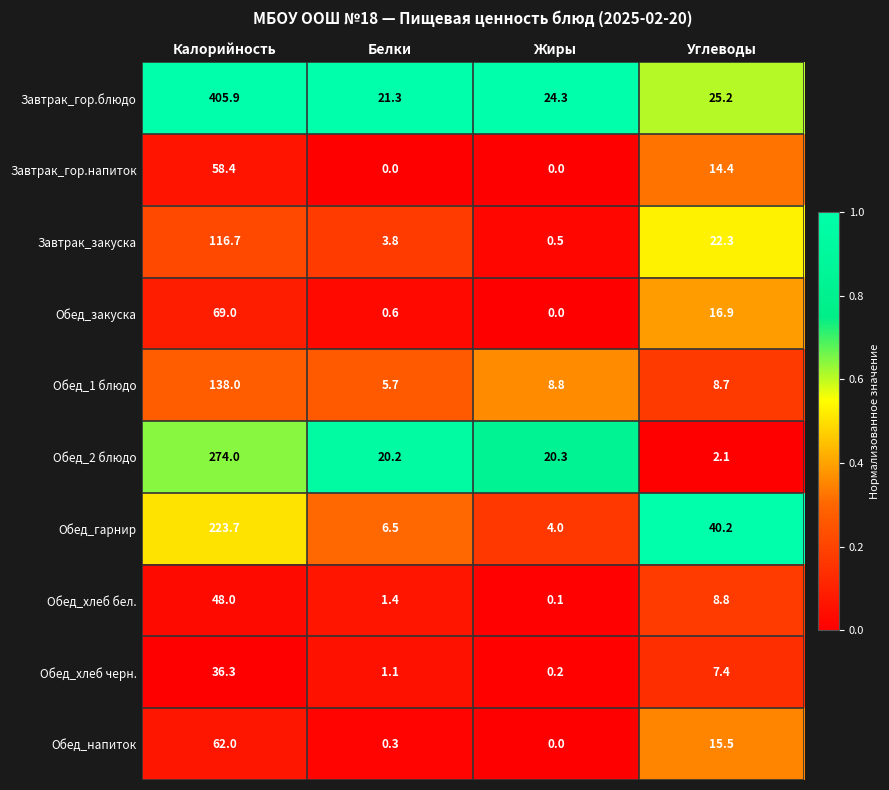

The value of Обед_закуска at Жиры is -45.8. True or false?

False